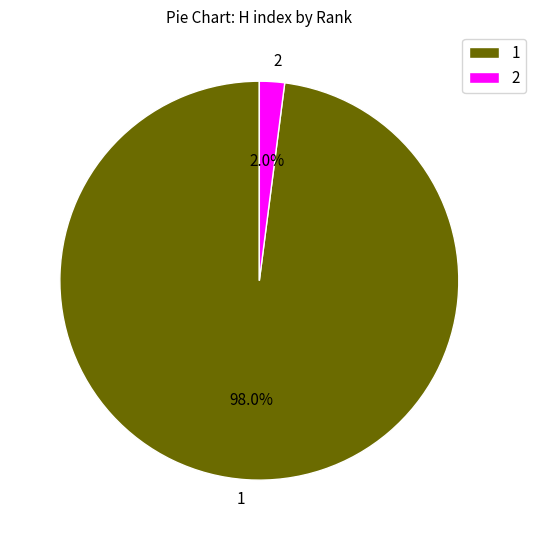

Which category has the smallest portion of the pie?

2